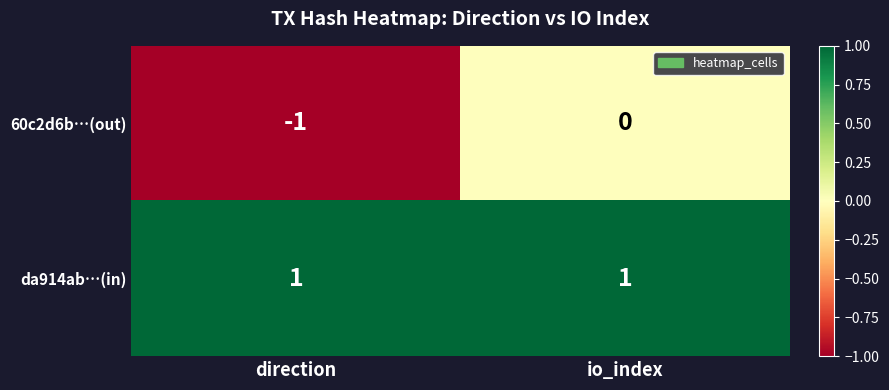

What is the minimum value shown in the chart?

-1